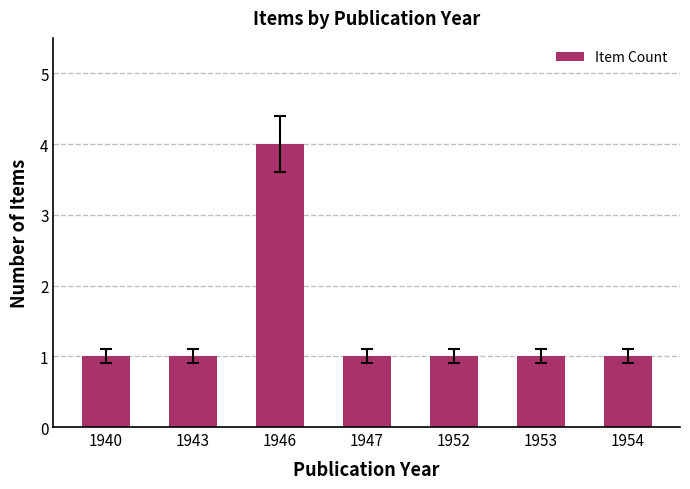

Reading right to left, what are all the values shown in this chart?

1954=1	1953=1	1952=1	1947=1	1946=4	1943=1	1940=1